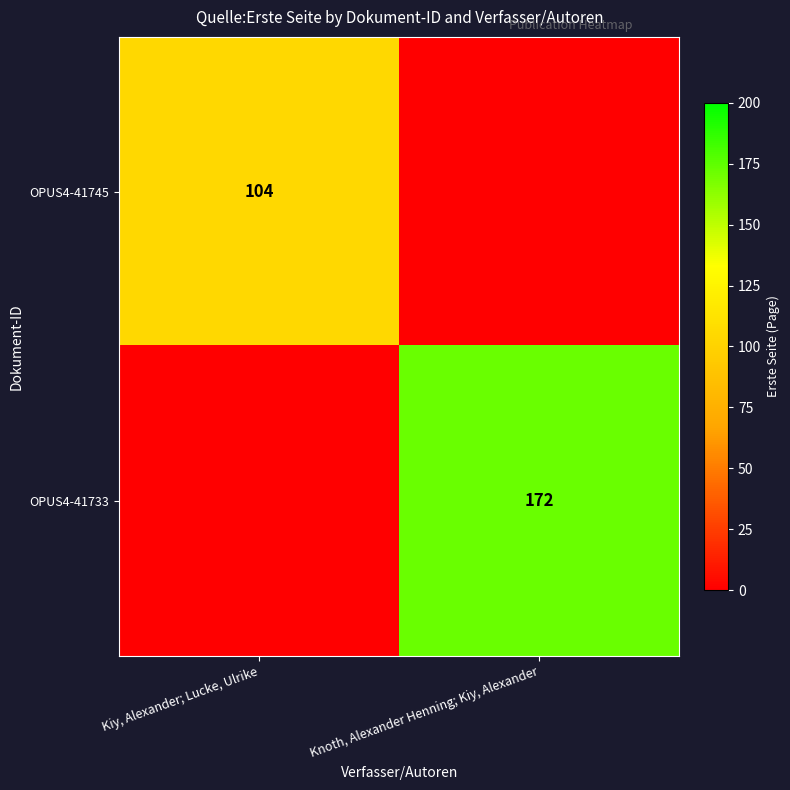

The value of OPUS4-41733 at Knoth, Alexander Henning; Kiy, Alexander is 172. True or false?

True